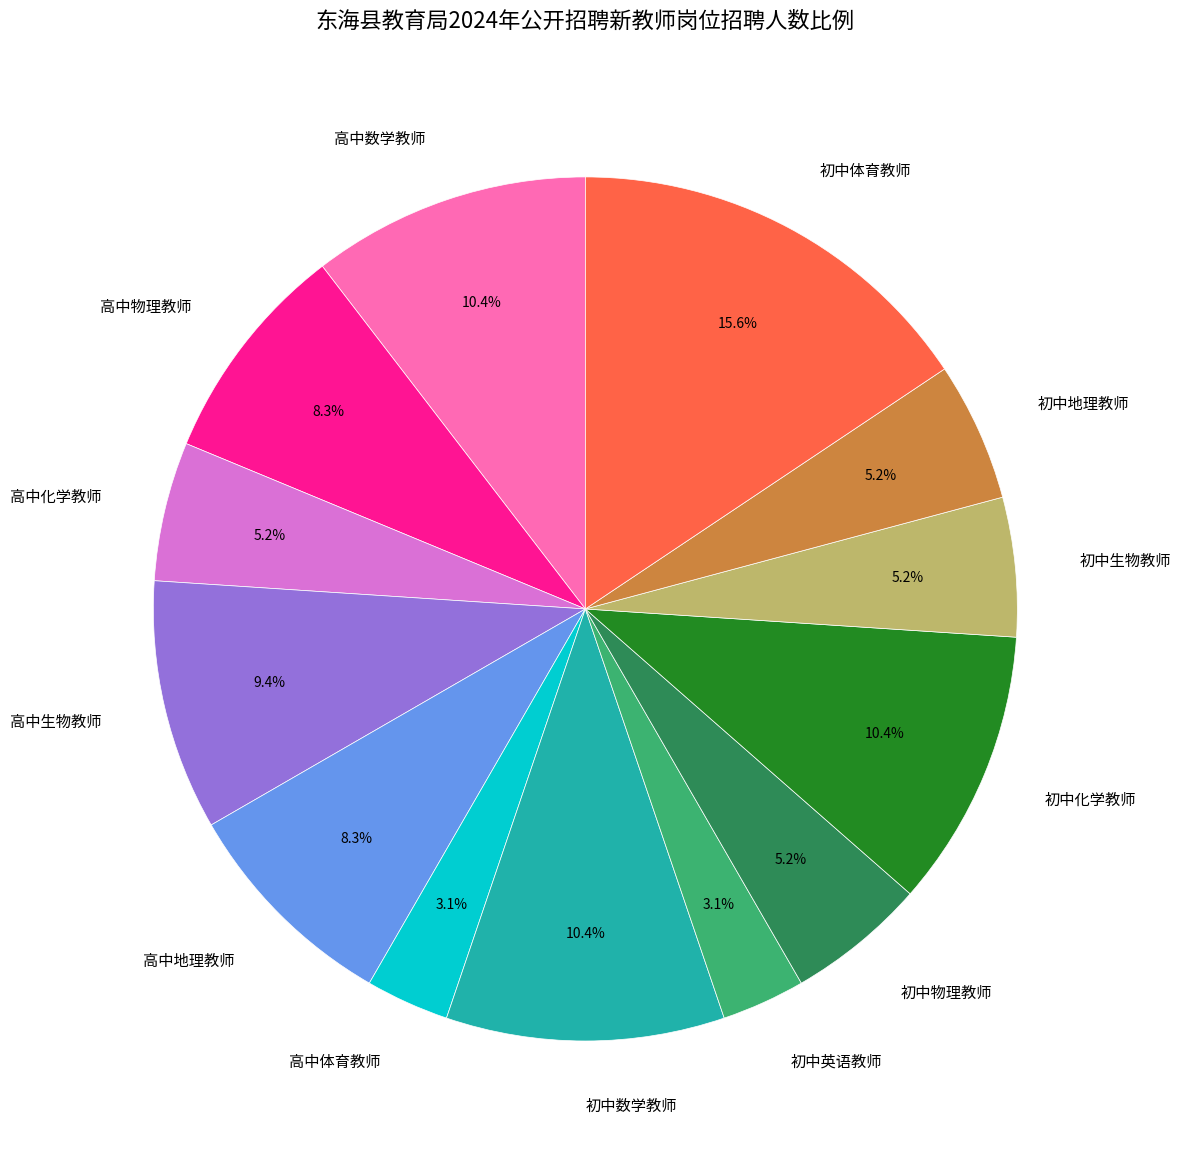

Approximately how many times larger is the value at 初中生物教师 compared to 高中化学教师?

1.0